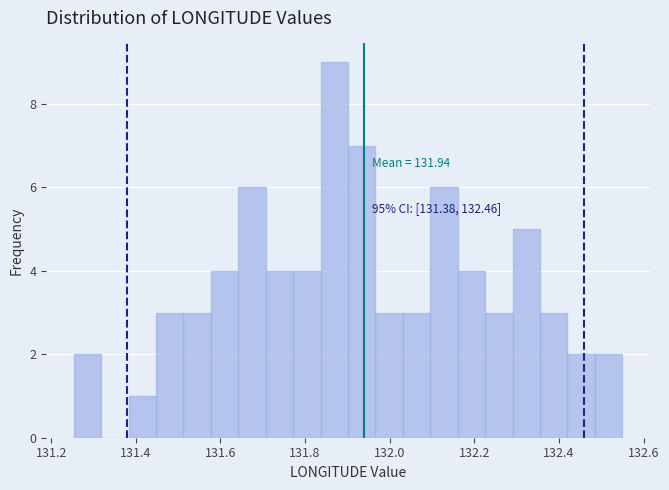

Around what value on the x-axis is the tallest bar? Give the approximate position of its centre, as read against the axis.

131.86